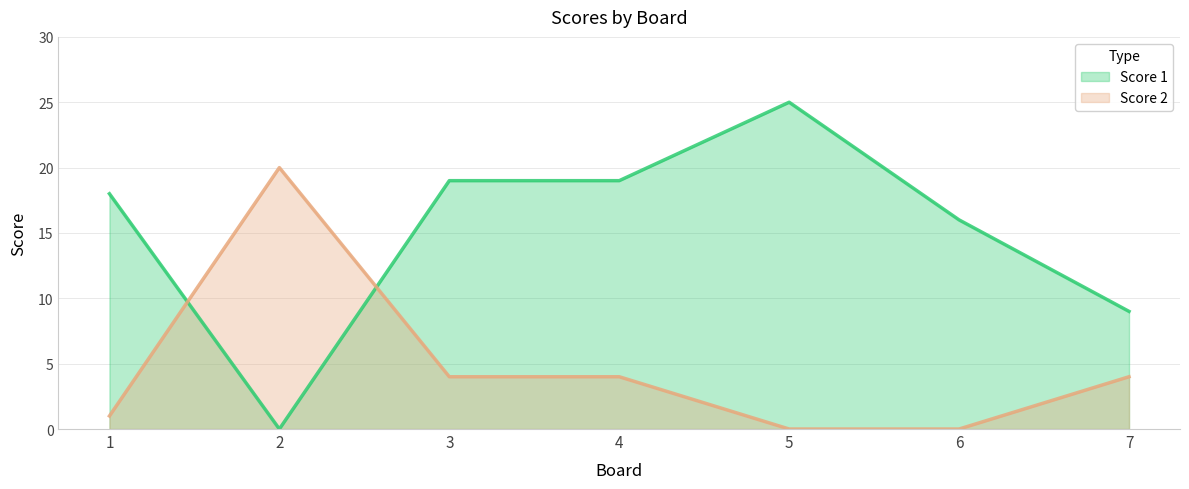

Rank the series at 4 from highest to lowest value.

Score 1, Score 2